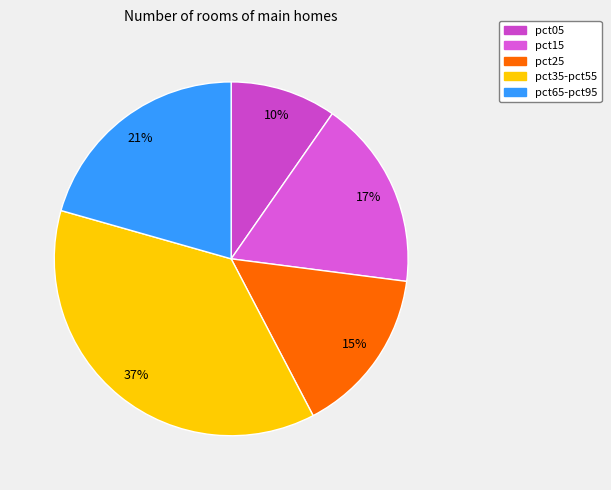

What is the largest slice in the pie chart?

pct35-pct55